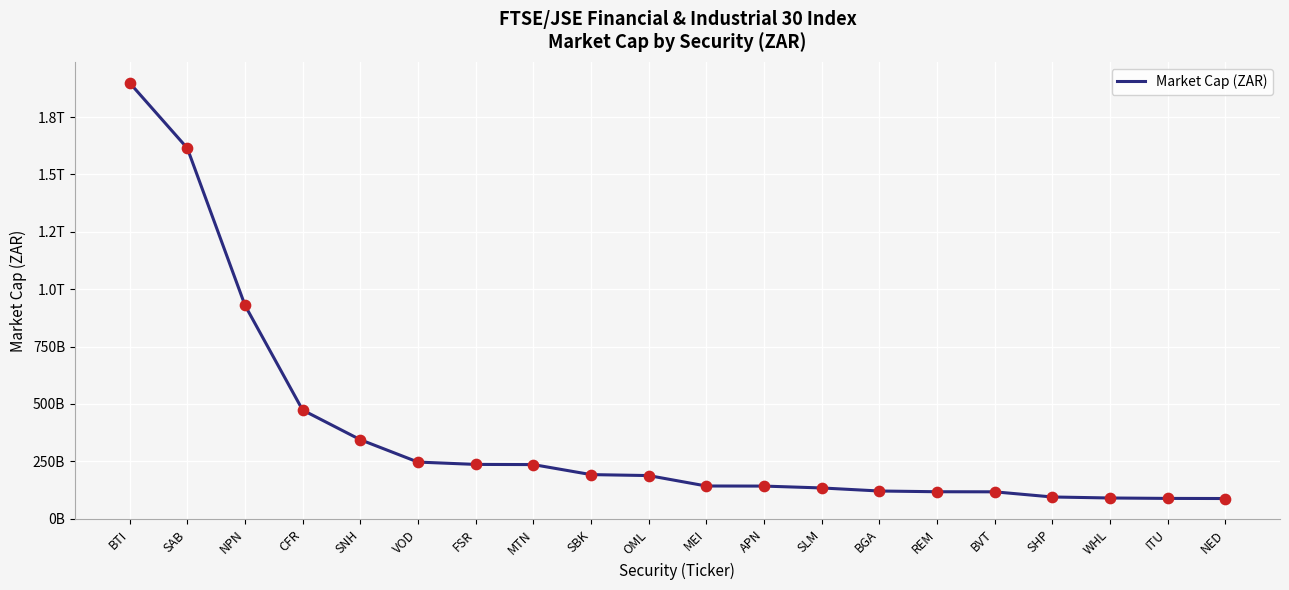

Approximately how many times larger is the value at SHP compared to SAB?

0.1